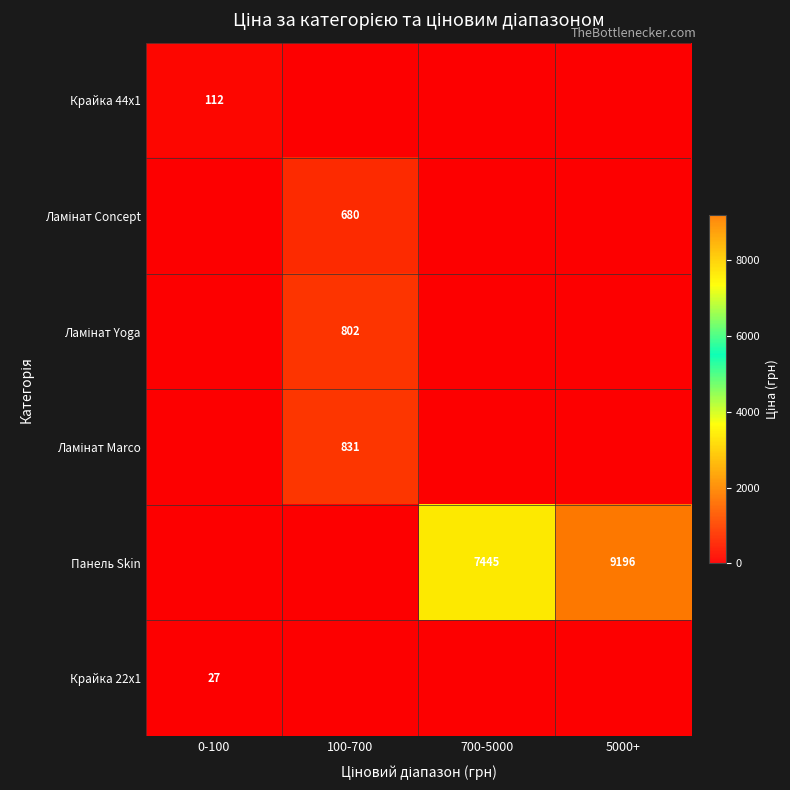

What is the sum of all Панель Skin values?

16640.9